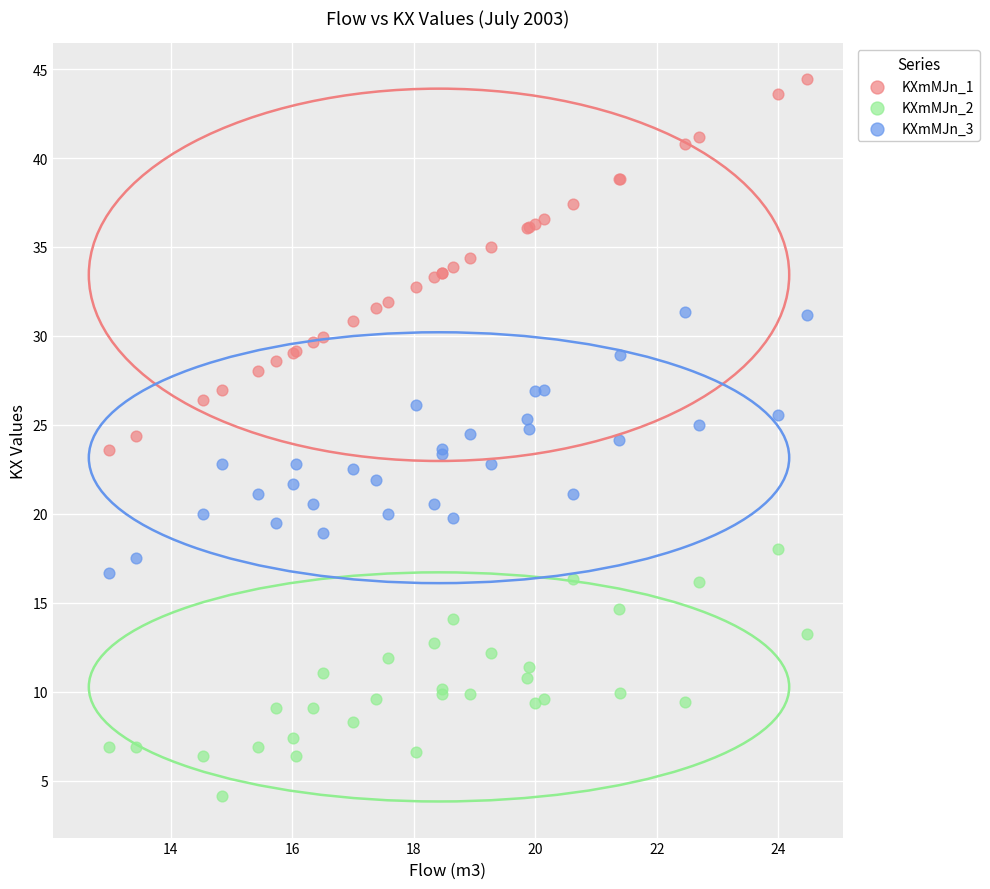

What are all the series names shown in the legend?

KXmMJn_1, KXmMJn_2, KXmMJn_3